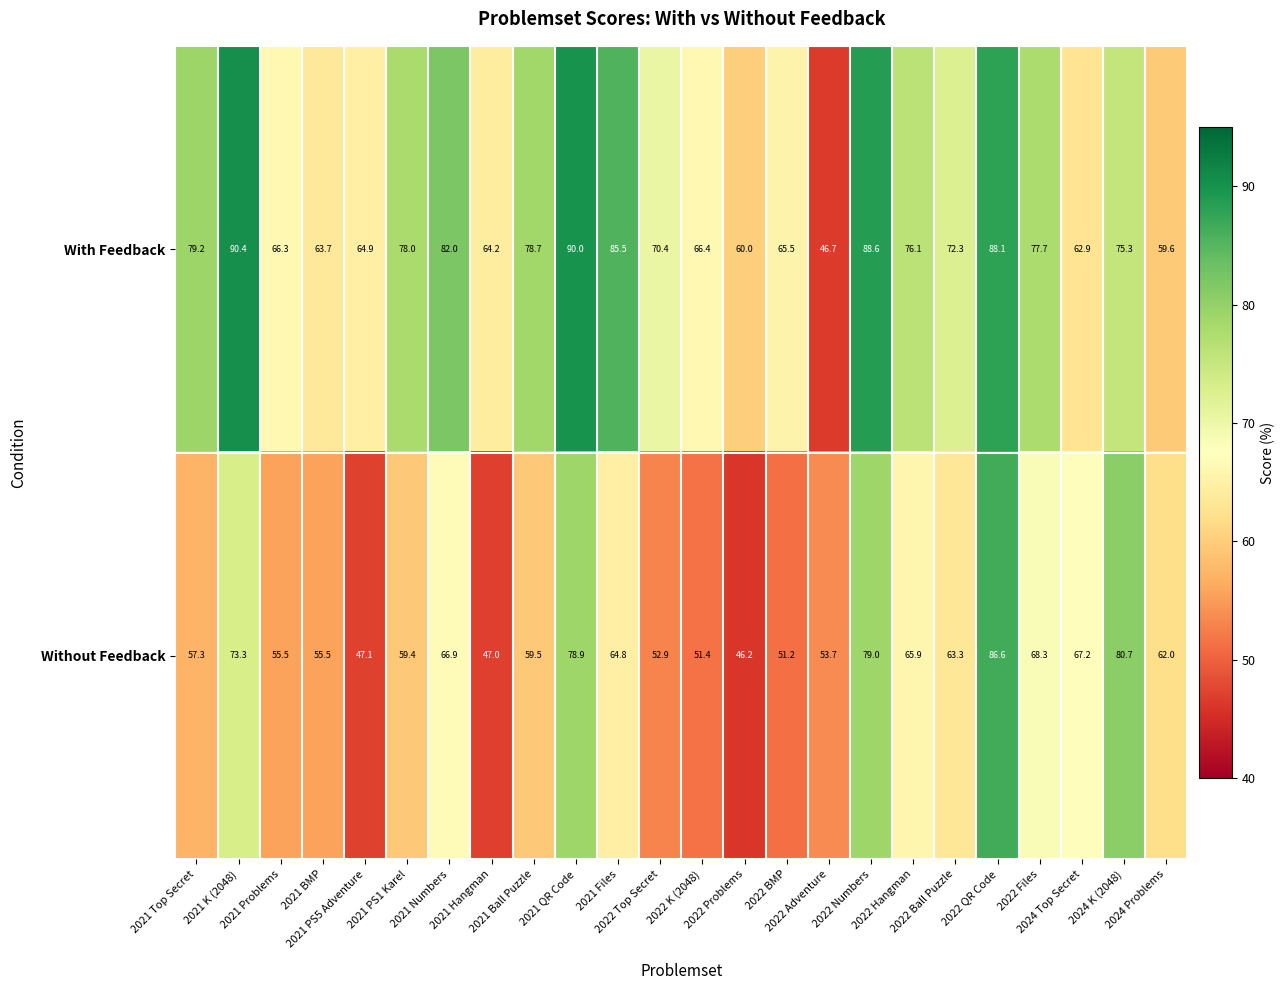

At how many categories does at least one series exceed 74?

12